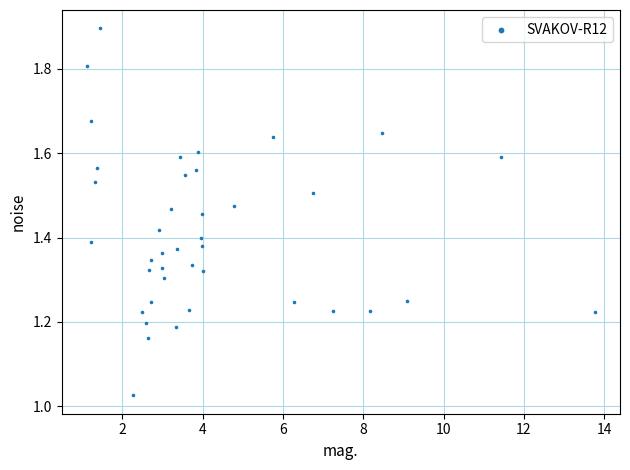

What is the range of Y values (max minus min)?

0.9